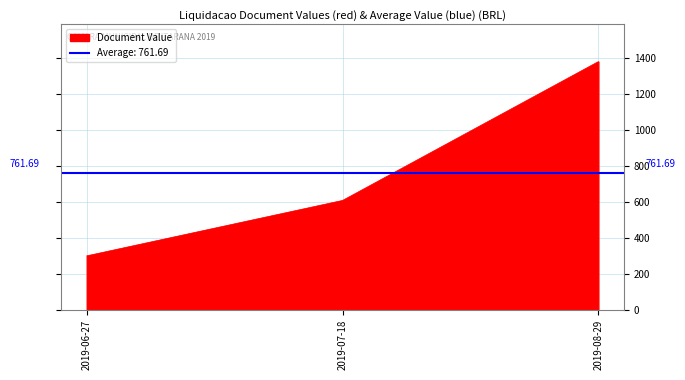

What is the difference between the values at 2019-07-18 and 2019-08-29?

770.8